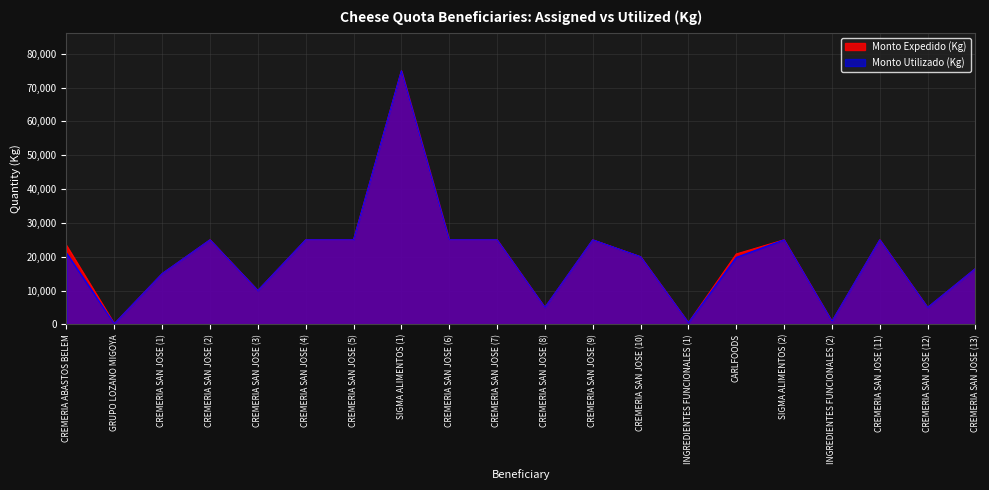

What position from the right is GRUPO LOZANO MIGOYA?

19